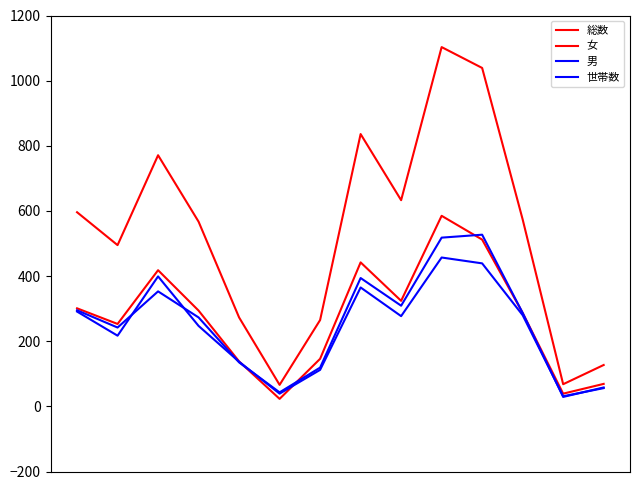

What is the average value of the 女 series?

274